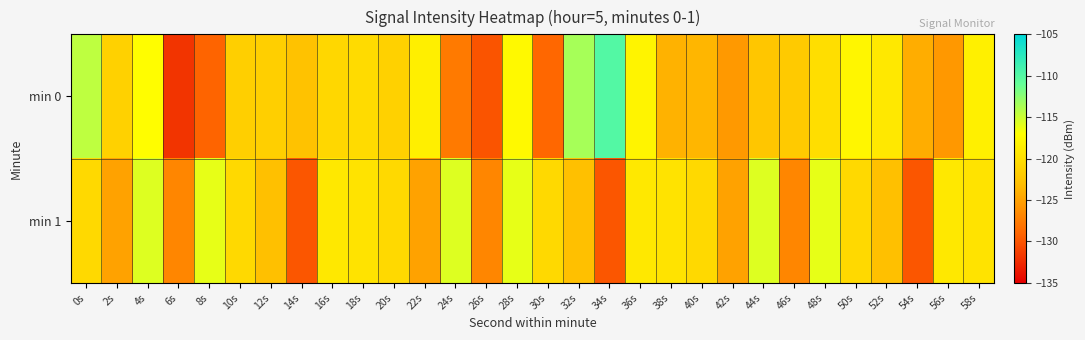

Which has a higher value, 54s or 44s?

44s